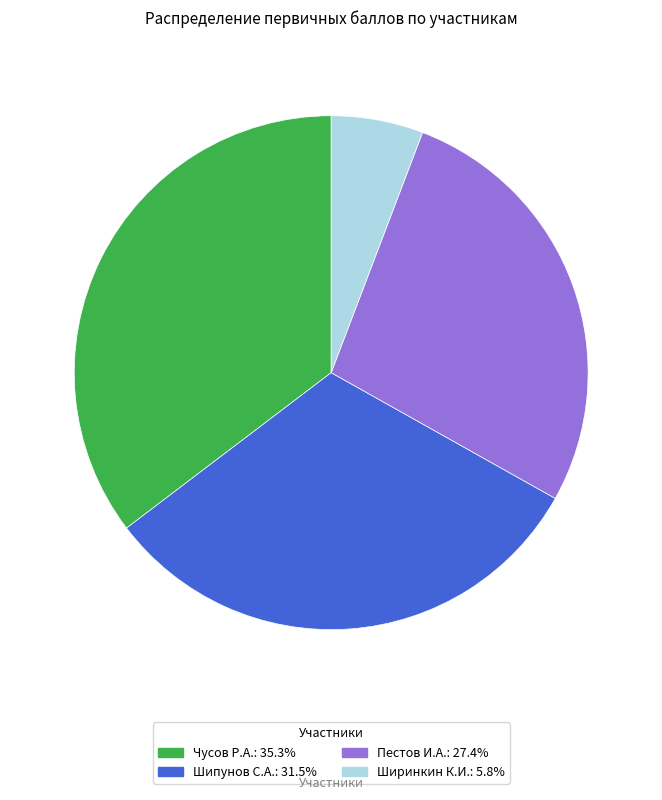

Which slice is the largest?

Чусов Р.А.